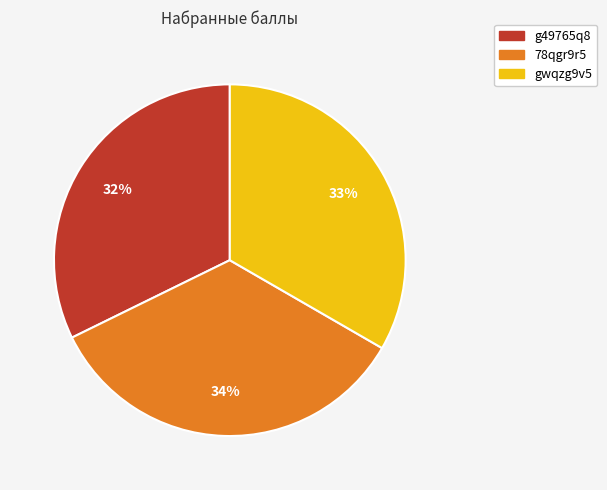

To the nearest percent, what is the difference between the largest and smallest slice percentages?

2%